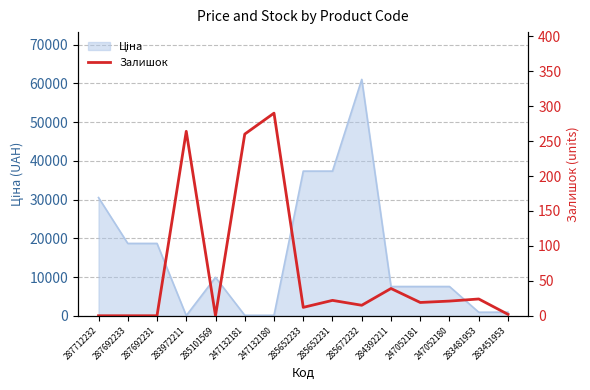

Is it true that the value at 247052180 is 21?

True